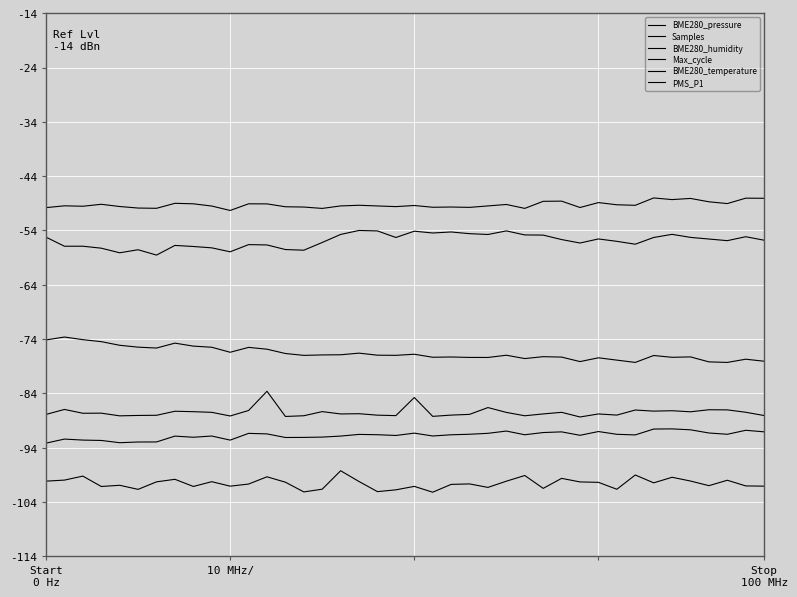

Is this an area chart (filled region under the line)?

No